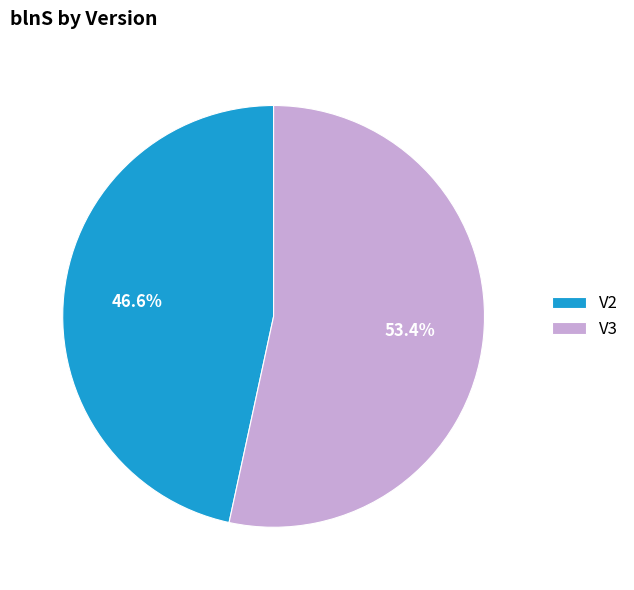

The V3 slice represents 53% of the pie. True or false?

True